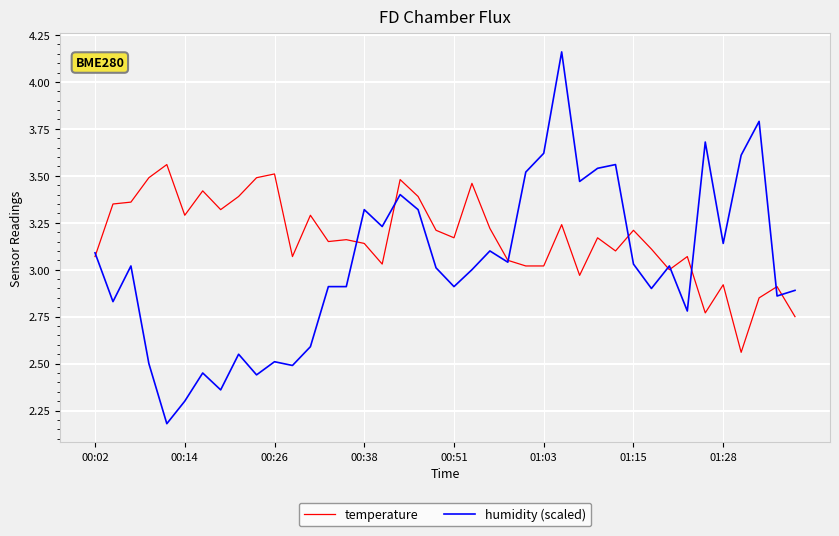

What is the sum of all temperature values?

126.7